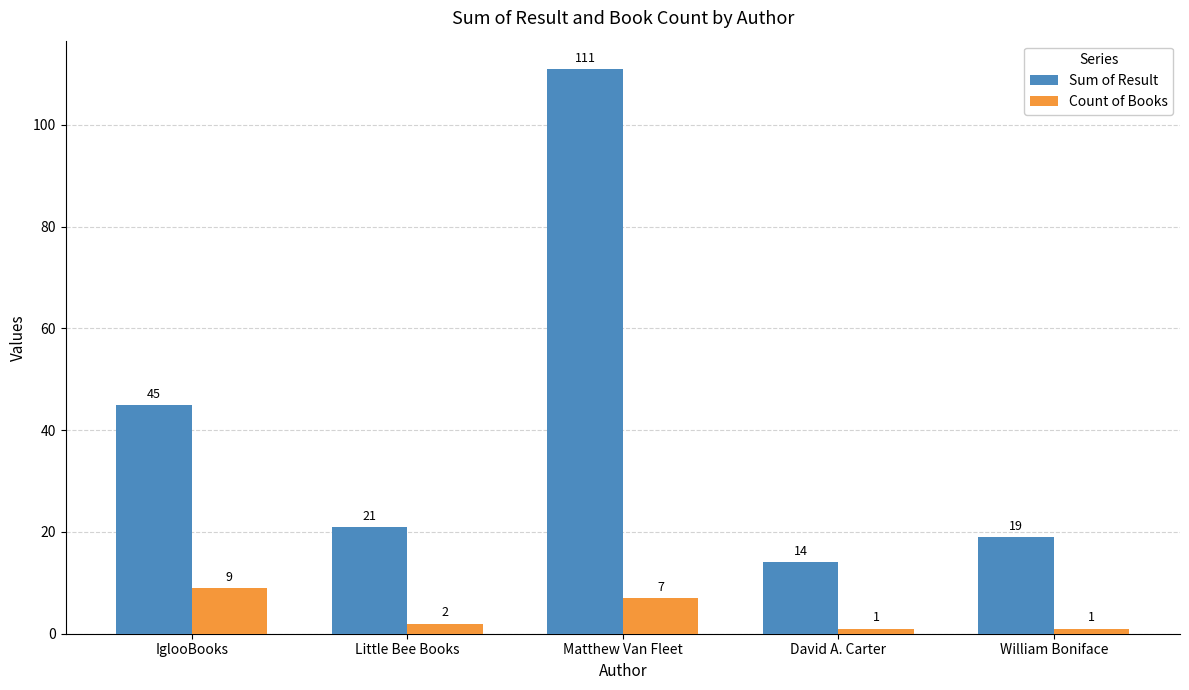

How many Count of Books values are between 1 and 7?

4